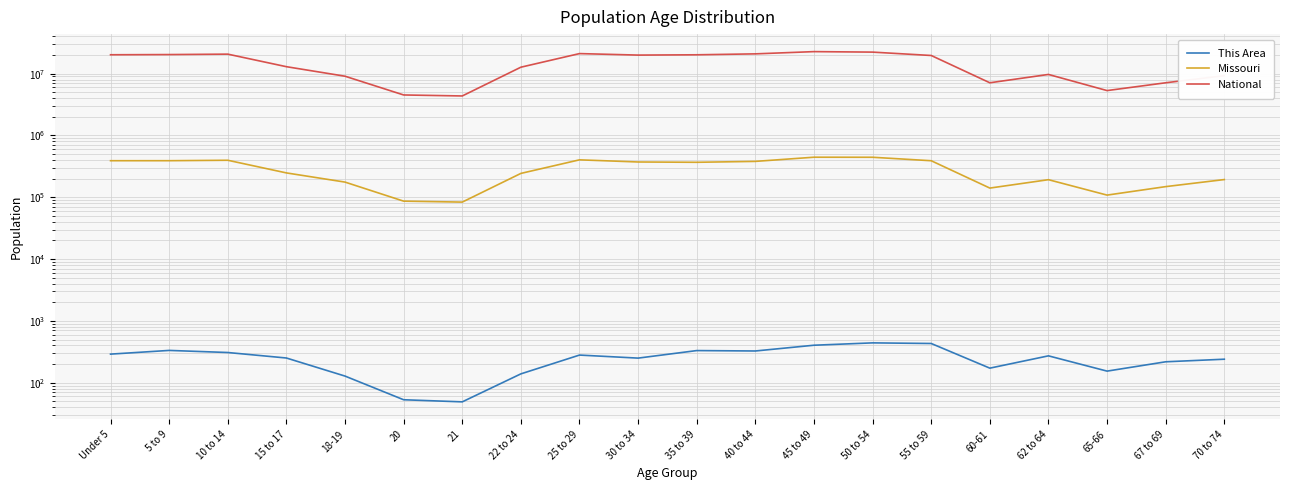

At 25 to 29, list the series in order from smallest to largest.

This Area, Missouri, National